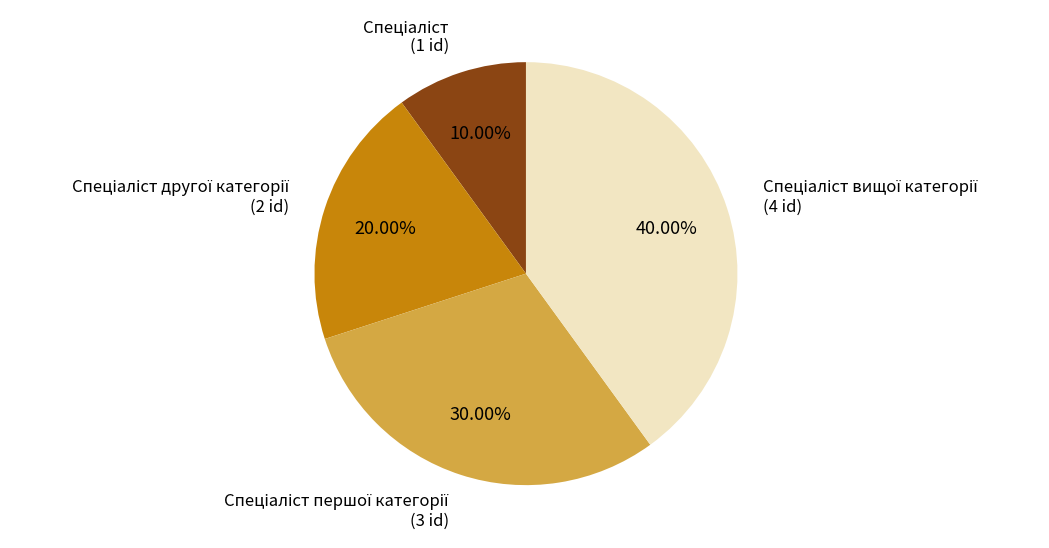

Is there any slice that represents more than half of the pie?

No